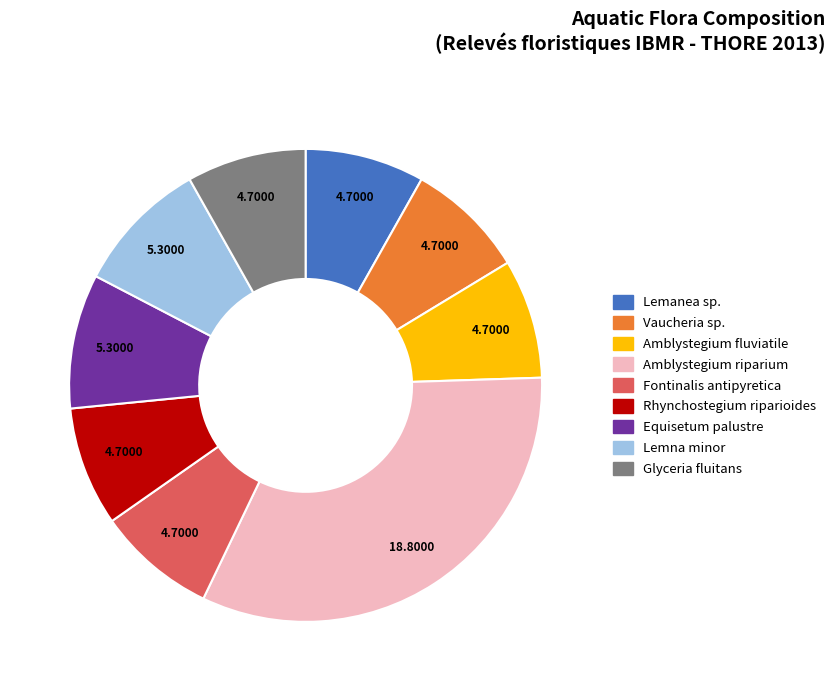

How many slices are in this pie chart?

9